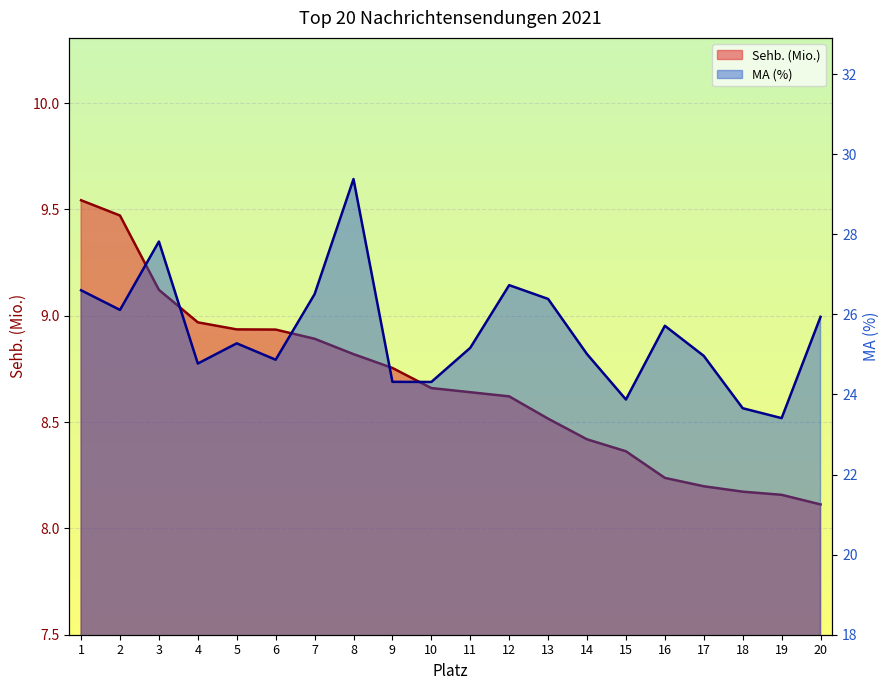

Is it true that Sehb. (Mio.) equals 8.8 at 8?

True